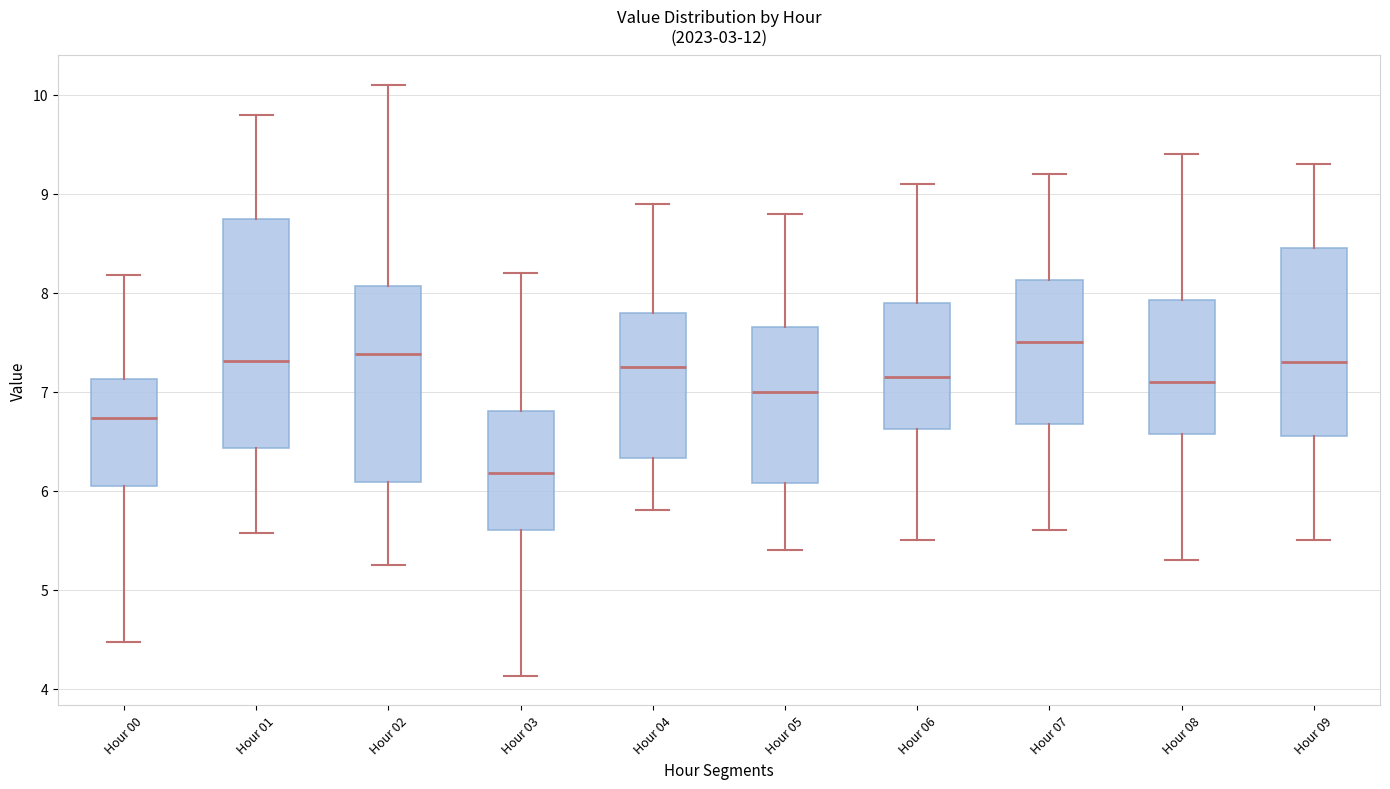

Reading left to right, transcribe this box plot: for each box, give where its median line is, the range the box spans, and where its two whiskers end, as read against the y-axis. The values are not printed on the chart, so give them approximately, as read against the axis.

Hour 00: median 6.7, box 6.0 to 7.1, whiskers 4.5 to 8.2
Hour 01: median 7.3, box 6.4 to 8.8, whiskers 5.6 to 9.8
Hour 02: median 7.4, box 6.1 to 8.1, whiskers 5.3 to 10.1
Hour 03: median 6.2, box 5.6 to 6.8, whiskers 4.1 to 8.2
Hour 04: median 7.3, box 6.3 to 7.8, whiskers 5.8 to 8.9
Hour 05: median 7.0, box 6.1 to 7.7, whiskers 5.4 to 8.8
Hour 06: median 7.2, box 6.6 to 7.9, whiskers 5.5 to 9.1
Hour 07: median 7.5, box 6.7 to 8.1, whiskers 5.6 to 9.2
Hour 08: median 7.1, box 6.6 to 7.9, whiskers 5.3 to 9.4
Hour 09: median 7.3, box 6.6 to 8.5, whiskers 5.5 to 9.3